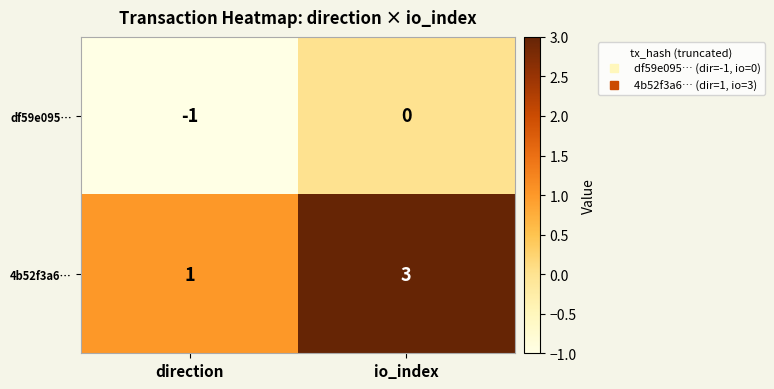

How many categories are shown in the chart?

2